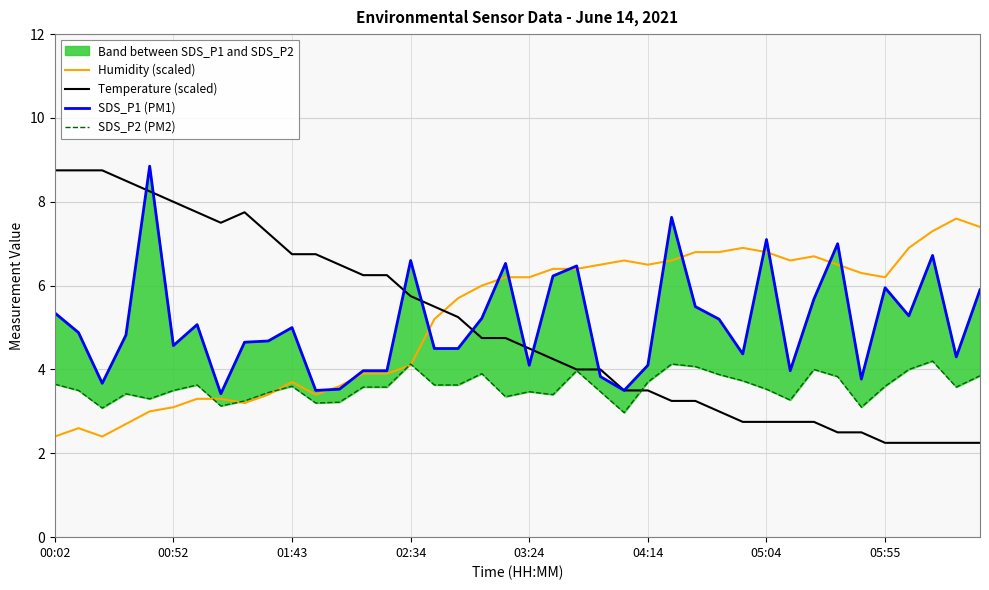

Does the chart display data point markers on the line(s)?

No